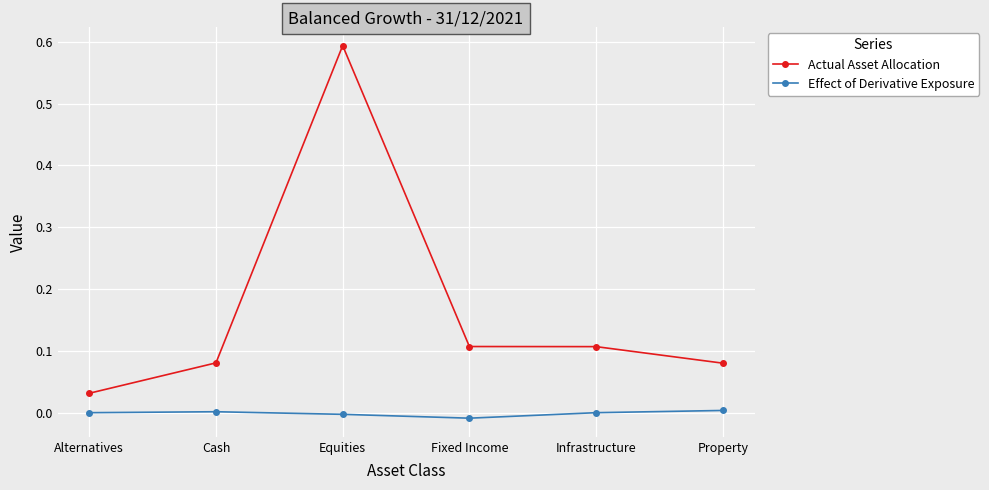

Which series changed the most between Equities and Property?

Actual Asset Allocation